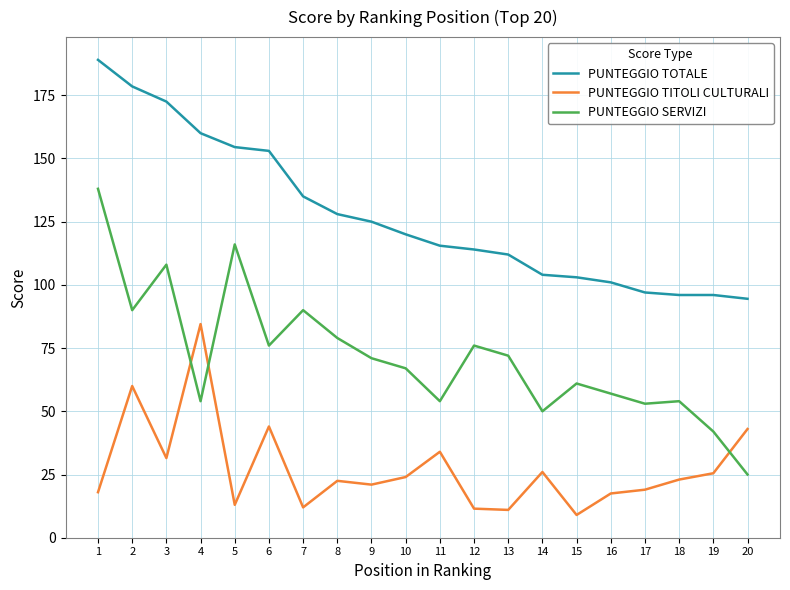

True or false: PUNTEGGIO SERVIZI and PUNTEGGIO TITOLI CULTURALI cross at least once.

True